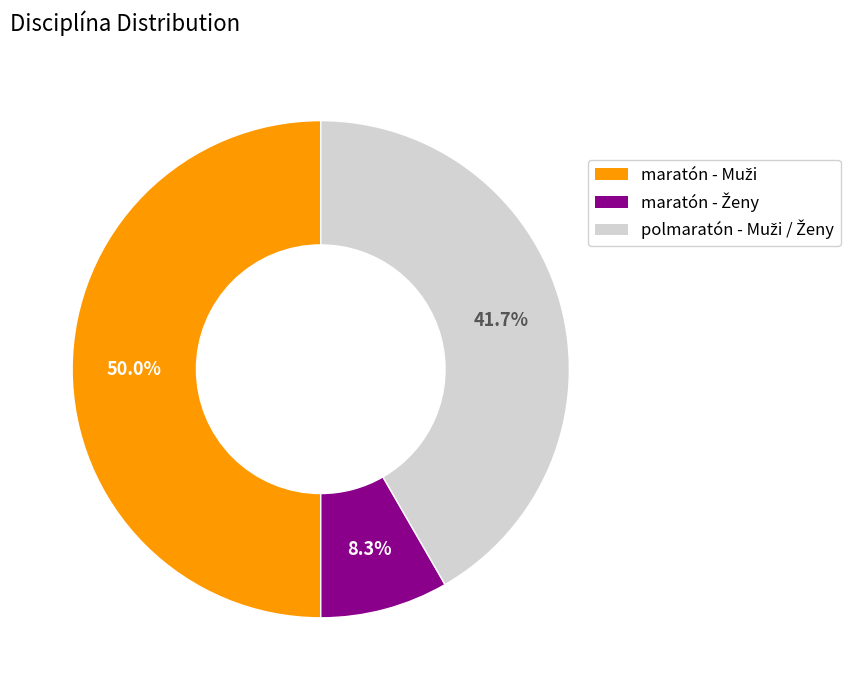

To the nearest percent, what is the average slice percentage?

33%